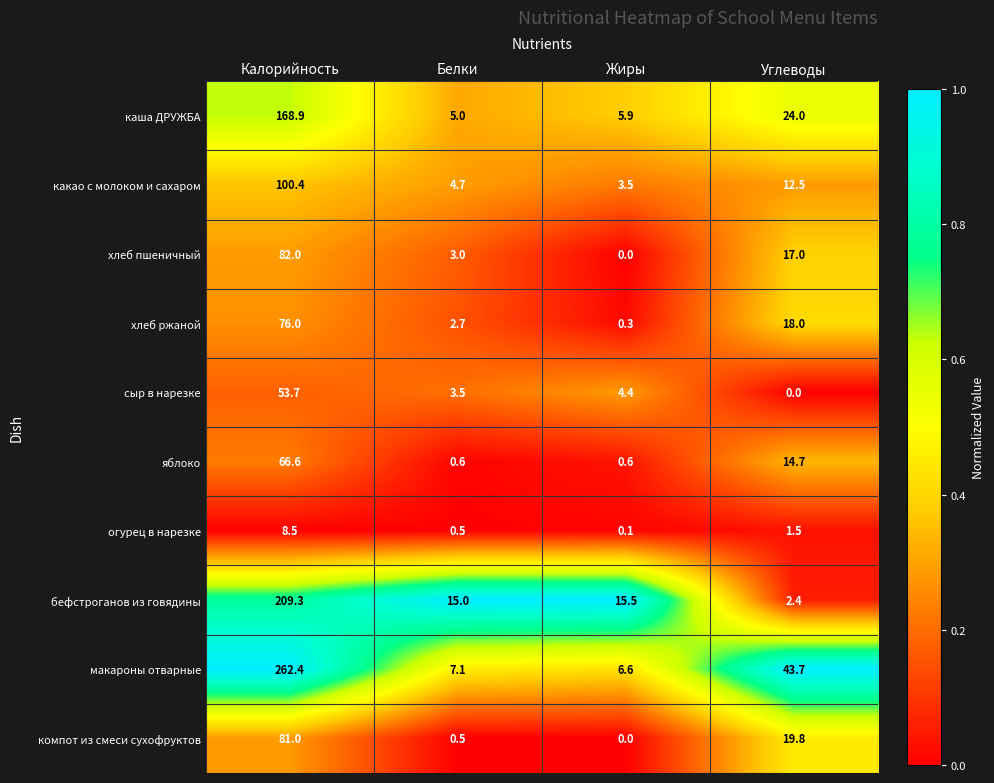

Is it true that какао с молоком и сахаром equals 3.5 at Жиры?

True